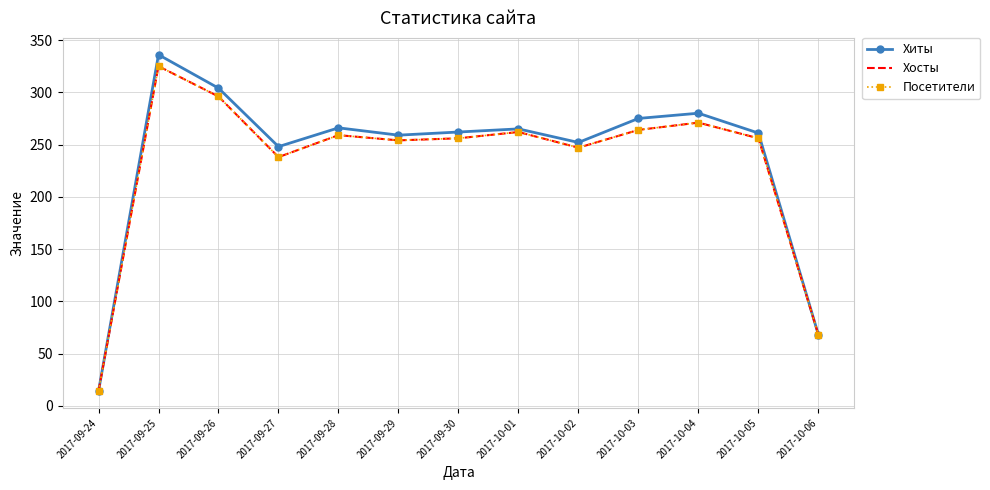

Rank the series by their maximum value, from lowest to highest.

Хосты, Посетители, Хиты